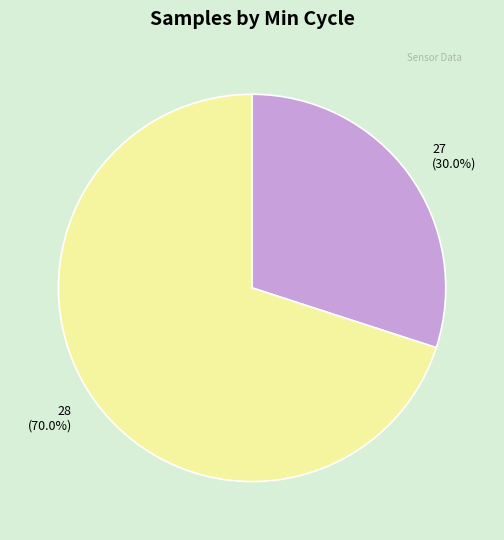

What is the largest slice in the pie chart?

28 (70.0%)